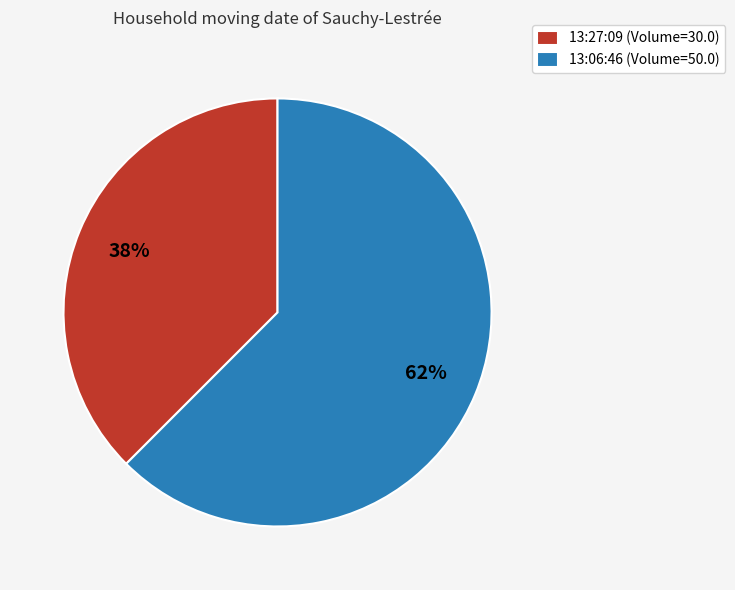

Is there any slice that represents more than half of the pie?

Yes